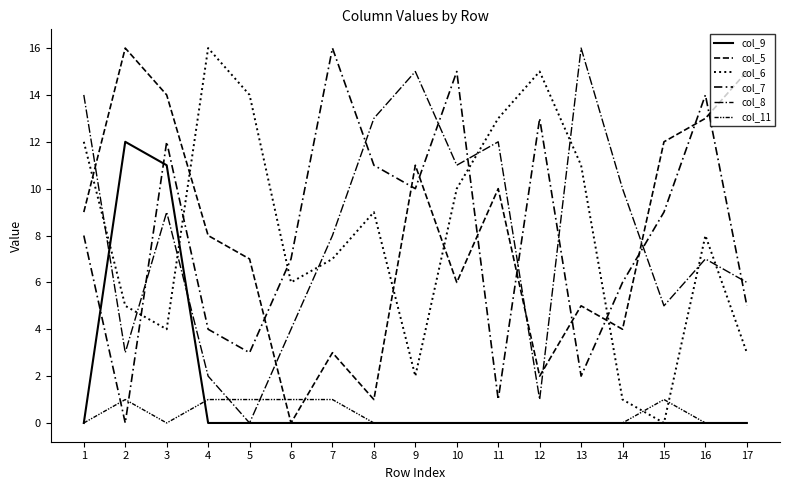

Reading left to right, extract all data points from this chart.

col_9: 1=0	2=12	3=11	4=0	5=0	6=0	7=0	8=0	9=0	10=0	11=0	12=0	13=0	14=0	15=0	16=0	17=0
col_5: 1=9	2=16	3=14	4=8	5=7	6=0	7=3	8=1	9=11	10=6	11=10	12=2	13=5	14=4	15=12	16=13	17=15
col_6: 1=12	2=5	3=4	4=16	5=14	6=6	7=7	8=9	9=2	10=10	11=13	12=15	13=11	14=1	15=0	16=8	17=3
col_7: 1=8	2=0	3=12	4=4	5=3	6=7	7=16	8=11	9=10	10=15	11=1	12=13	13=2	14=6	15=9	16=14	17=5
col_8: 1=14	2=3	3=9	4=2	5=0	6=4	7=8	8=13	9=15	10=11	11=12	12=1	13=16	14=10	15=5	16=7	17=6
col_11: 1=0	2=1	3=0	4=1	5=1	6=1	7=1	8=0	9=0	10=0	11=0	12=0	13=0	14=0	15=1	16=0	17=0